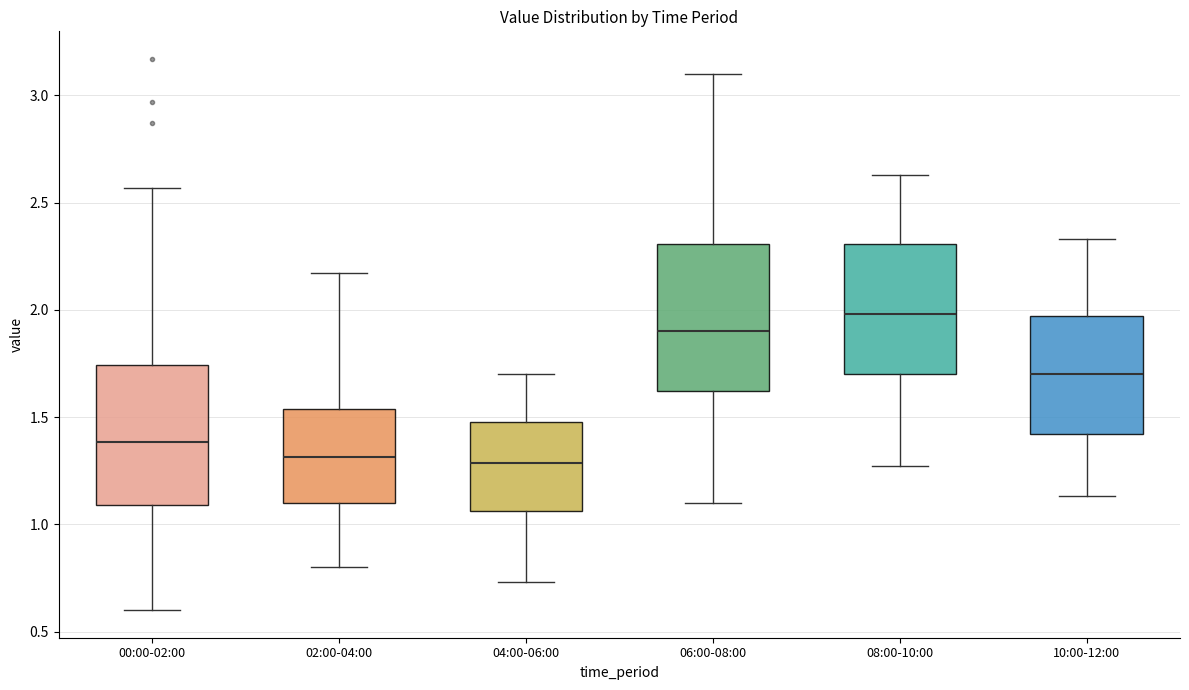

Reading left to right, transcribe this box plot: for each box, give where its median line is, the range the box spans, and where its two whiskers end, as read against the y-axis. The values are not printed on the chart, so give them approximately, as read against the axis.

00:00-02:00: median 1.40, box 1.10 to 1.75, whiskers 0.60 to 2.55
02:00-04:00: median 1.30, box 1.10 to 1.55, whiskers 0.80 to 2.15
04:00-06:00: median 1.30, box 1.05 to 1.50, whiskers 0.75 to 1.70
06:00-08:00: median 1.90, box 1.60 to 2.30, whiskers 1.10 to 3.10
08:00-10:00: median 2.00, box 1.70 to 2.30, whiskers 1.25 to 2.65
10:00-12:00: median 1.70, box 1.40 to 1.95, whiskers 1.15 to 2.35